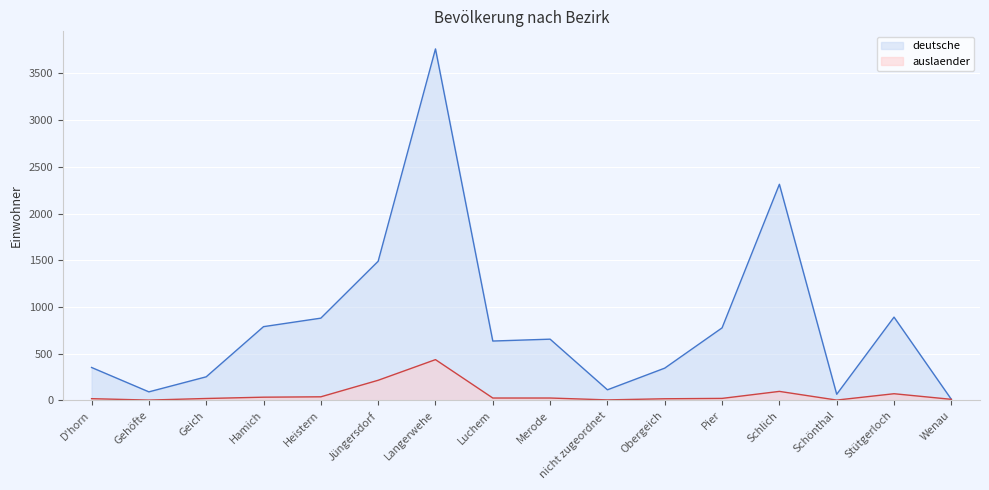

List the labels in order of deutsche value, largest first.

Langerwehe, Schlich, Jüngersdorf, Stütgerloch, Heistern, Hamich, Pier, Merode, Luchem, D'horn, Obergeich, Geich, nicht zugeordnet, Gehöfte, Schönthal, Wenau